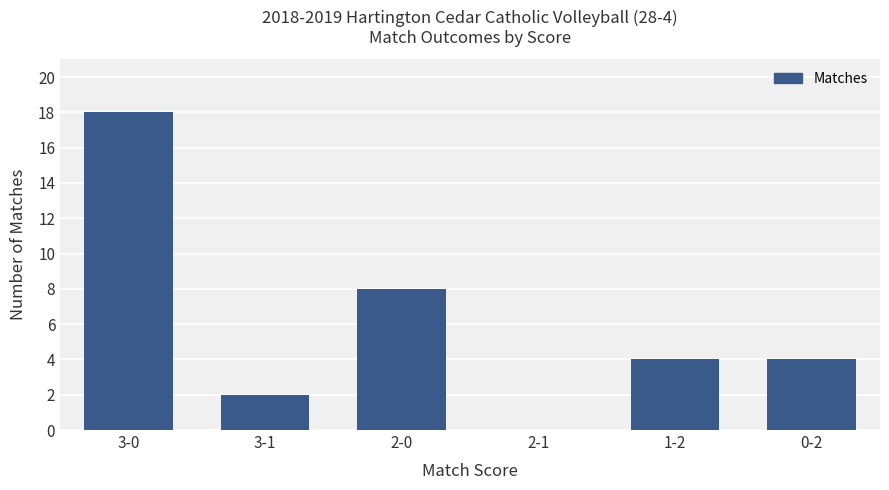

How many values are above zero?

5